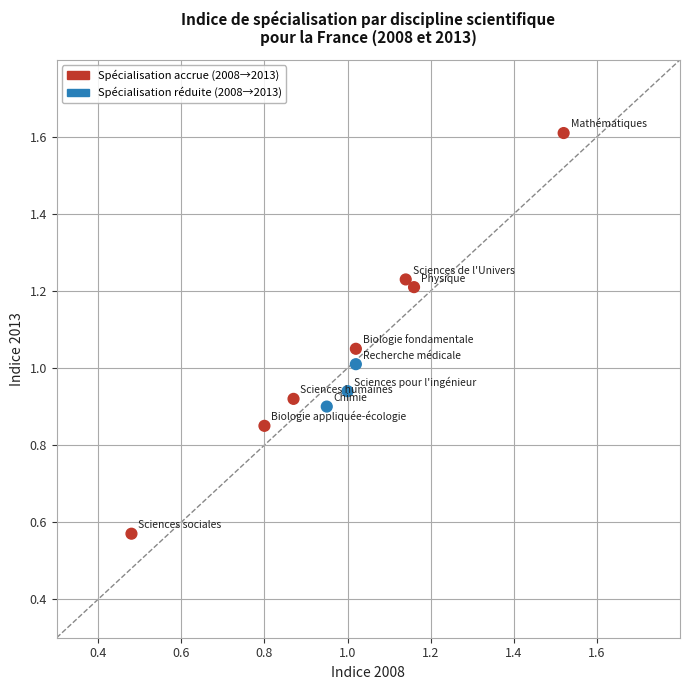

What is the range of X values (max minus min)?

1.0